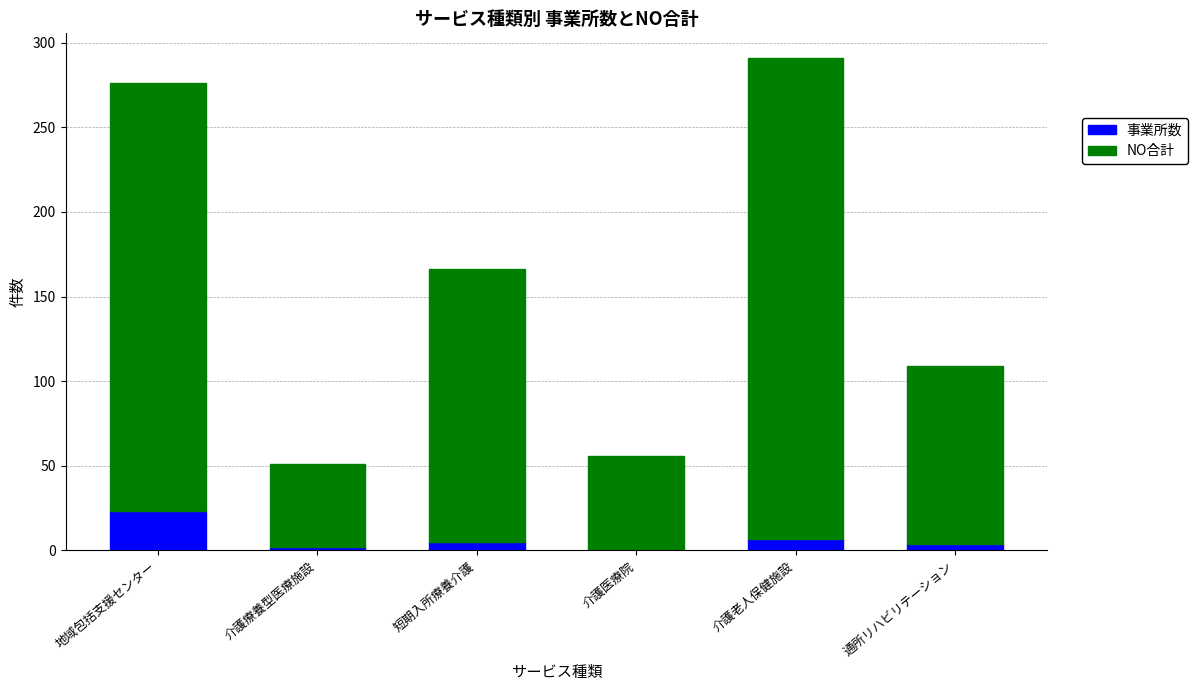

What is the highest value of the 事業所数 series?

23